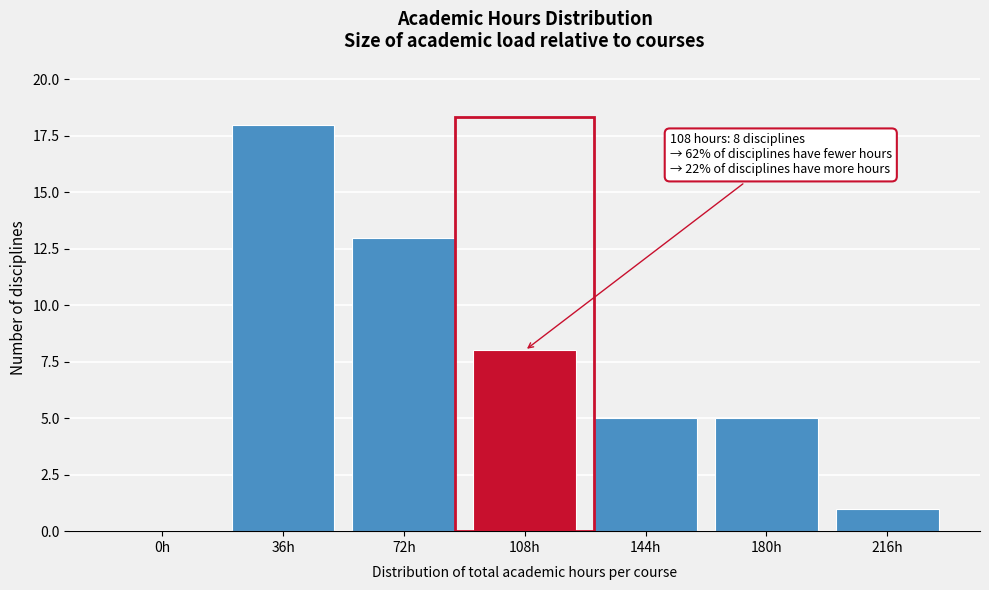

Reading left to right, what are all the values shown in this chart?

0h=0	36h=18	72h=13	108h=8	144h=5	180h=5	216h=1